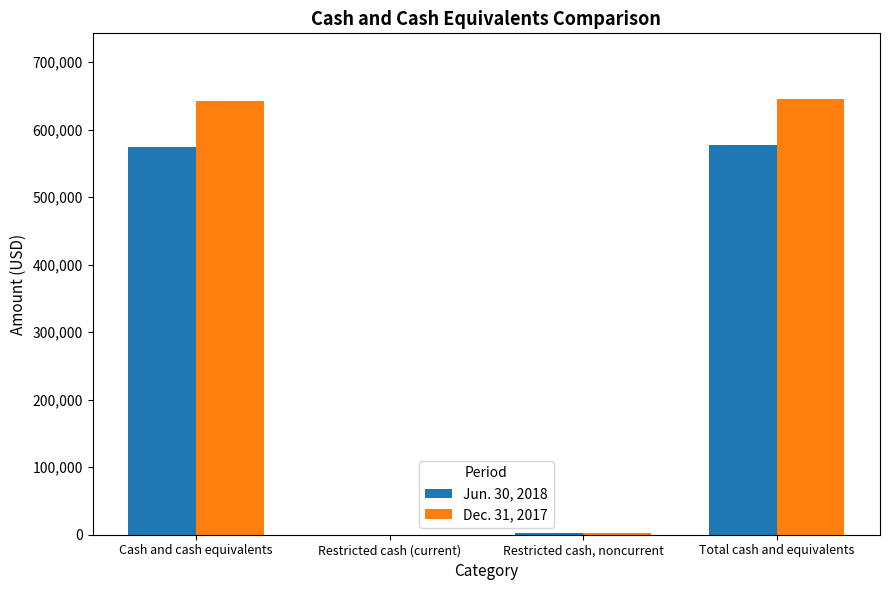

What is the maximum value shown in the chart?

645954